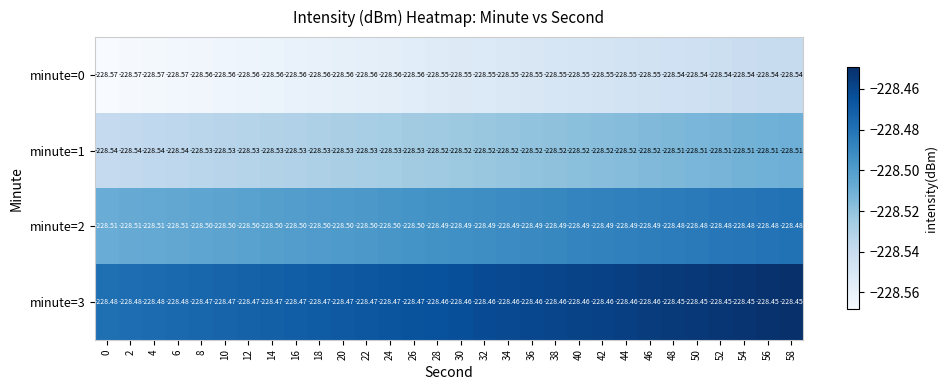

Is the value of minute=1 at 16 greater than the value of minute=0 at 6?

Yes